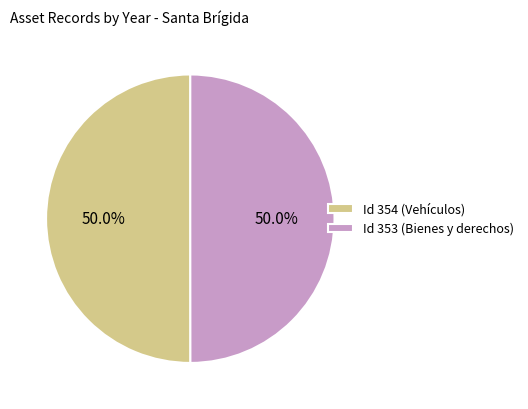

What is the ratio of the value at Id 354 (Vehículos) to the value at Id 353 (Bienes y derechos)?

1.0